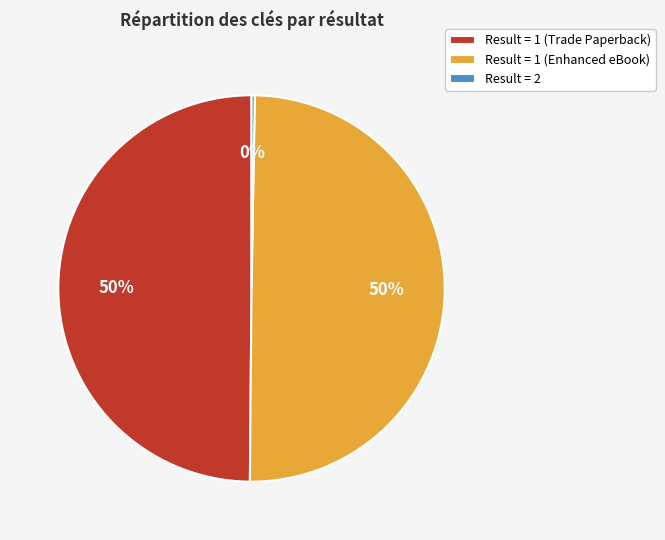

Is Result = 1 (Trade Paperback) the majority of the pie?

No